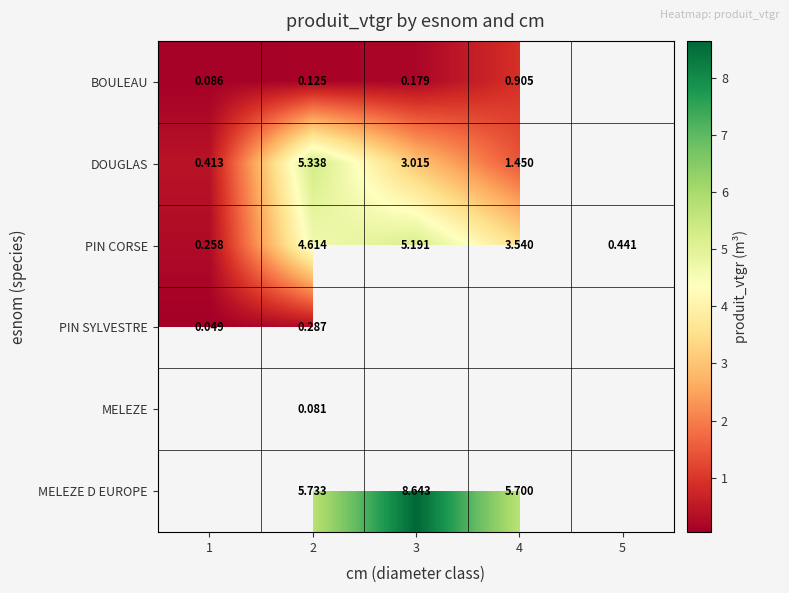

At how many categories does at least one series exceed 1?

3